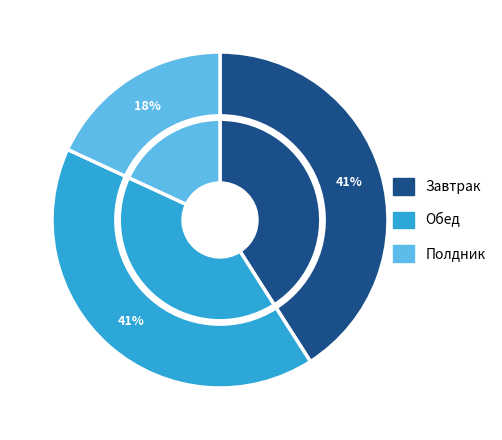

What portion of the pie excludes Полдник?

81.9%